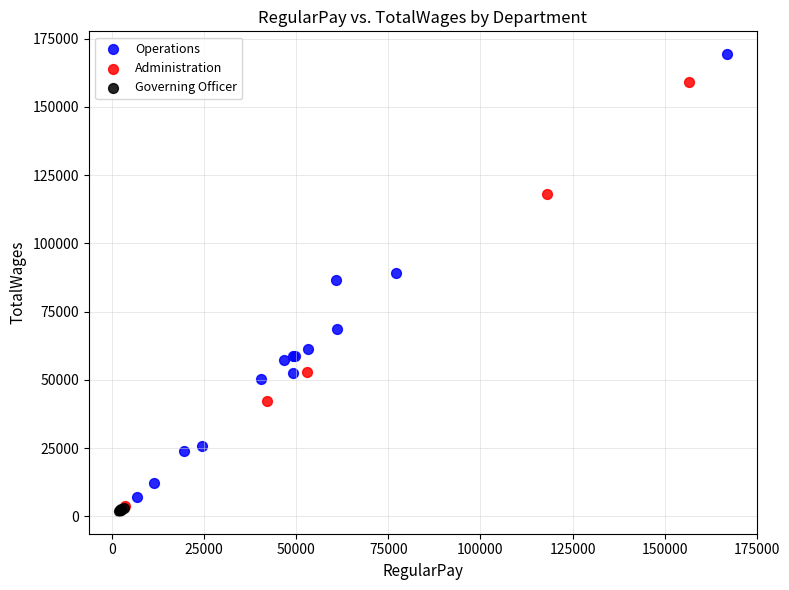

What are all the series names shown in the legend?

Operations, Administration, Governing Officer